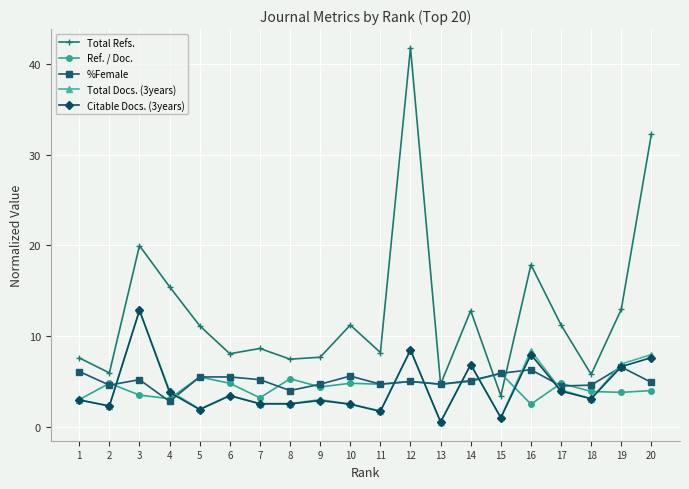

At which category does Ref. / Doc. reach its first local valley?

4